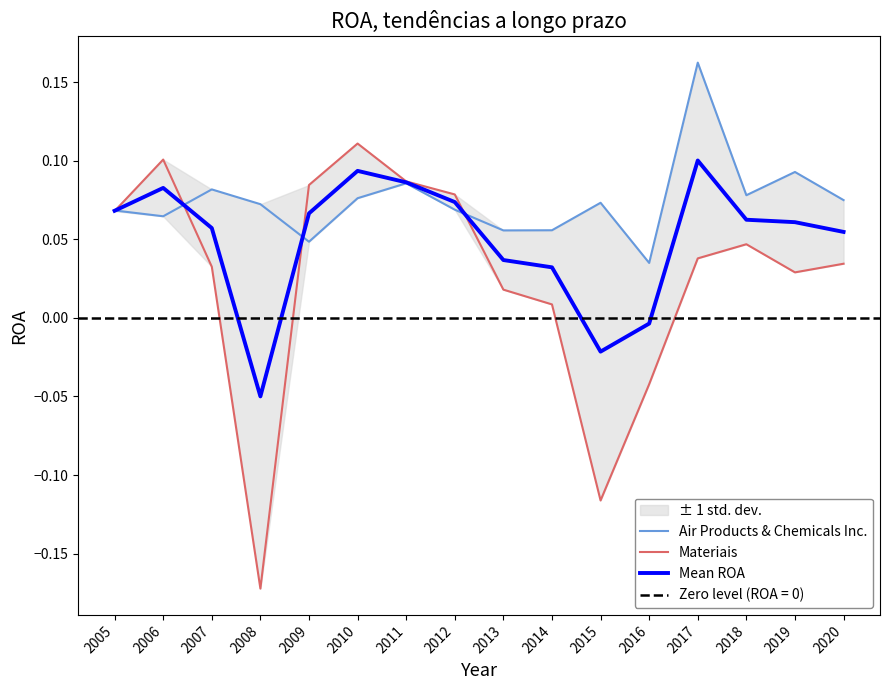

True or false: Mean ROA has more than 1 points higher than both neighbors.

True